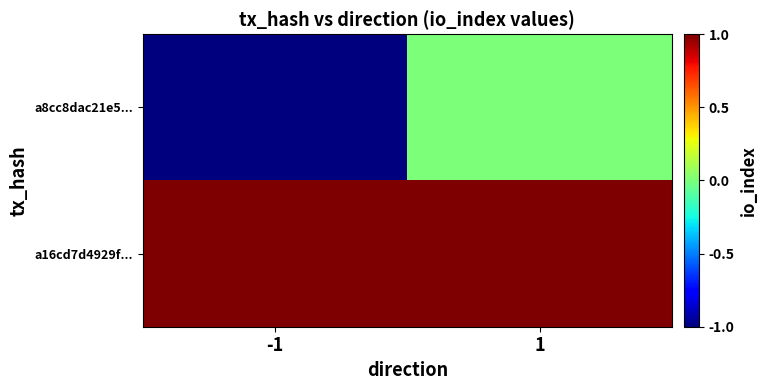

Rank the series by their maximum value, from lowest to highest.

a8cc8dac21e5..., a16cd7d4929f...